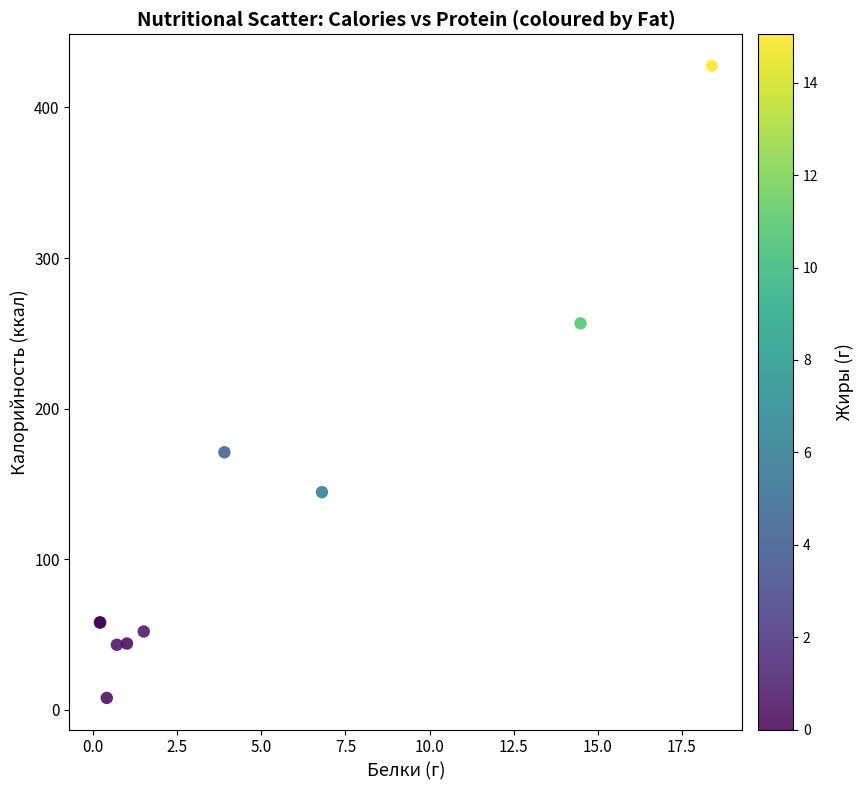

What Y value in the scatter plot is closest to 217?

256.6